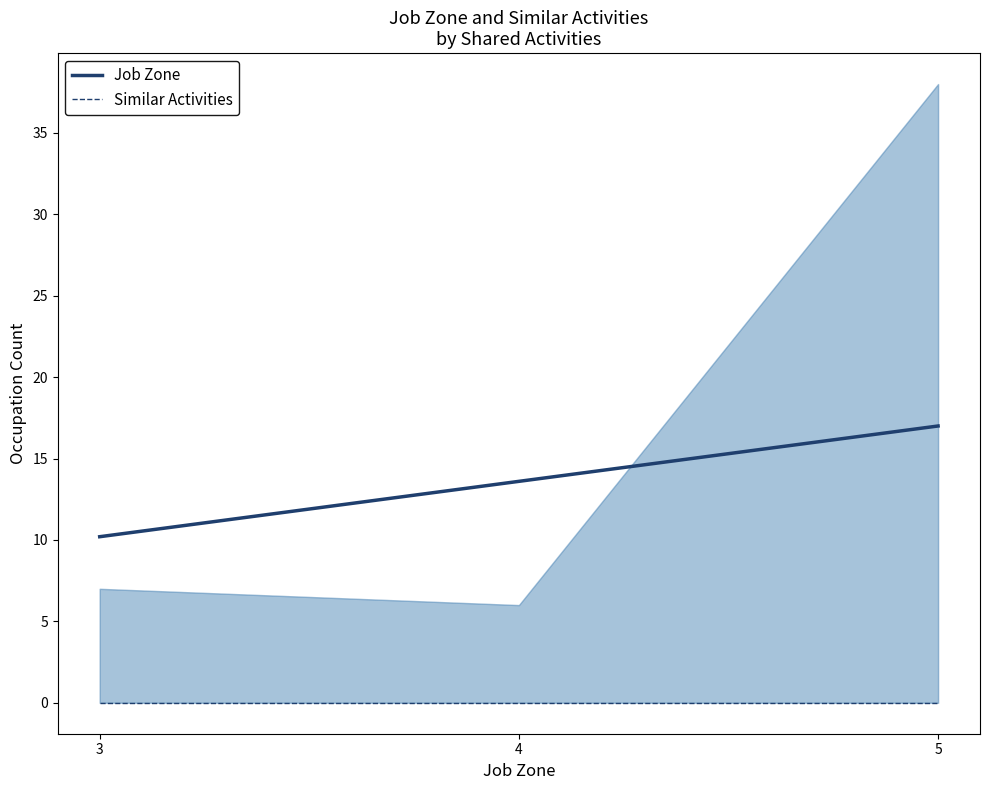

At which label does Job Zone reach its minimum?

3